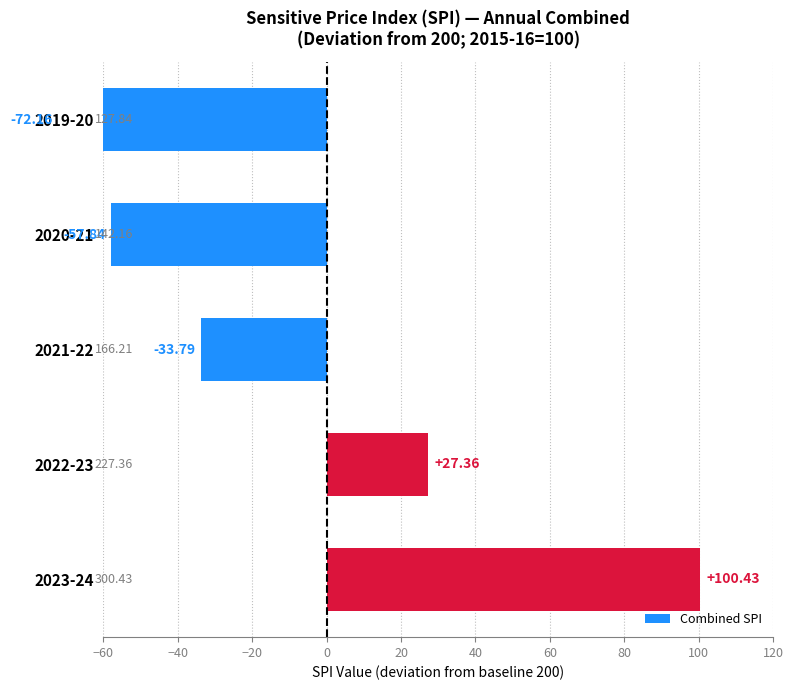

Are the bars horizontal?

Yes